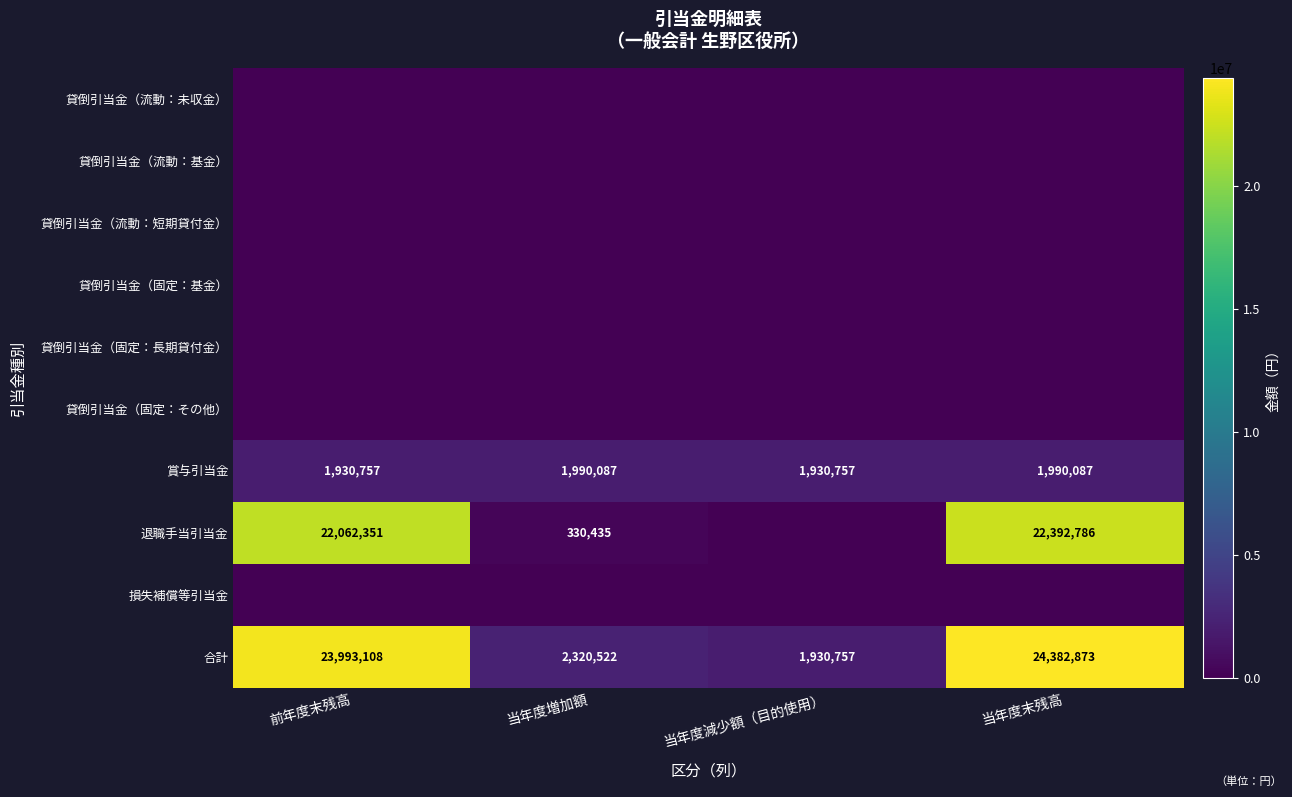

At how many categories does at least one series exceed 23516367?

2